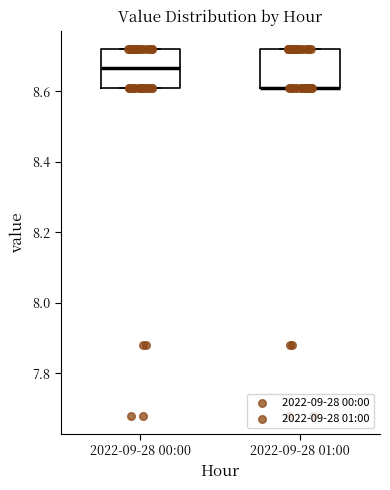

Reading left to right, transcribe this box plot: for each box, give where its median line is, the range the box spans, and where its two whiskers end, as read against the y-axis. The values are not printed on the chart, so give them approximately, as read against the axis.

2022-09-28 00:00: median 8.66, box 8.62 to 8.72, whiskers 8.62 to 8.72
2022-09-28 01:00: median 8.62 (drawn on the box's lower edge), box 8.62 to 8.72, whiskers 8.62 to 8.72